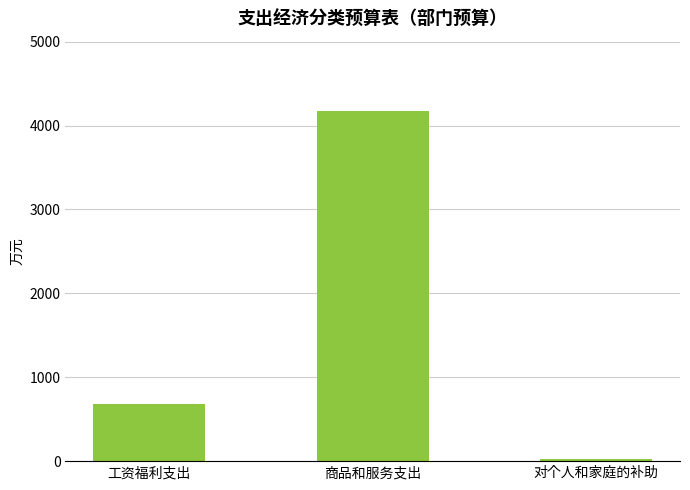

What is the maximum value shown in the chart?

4174.5